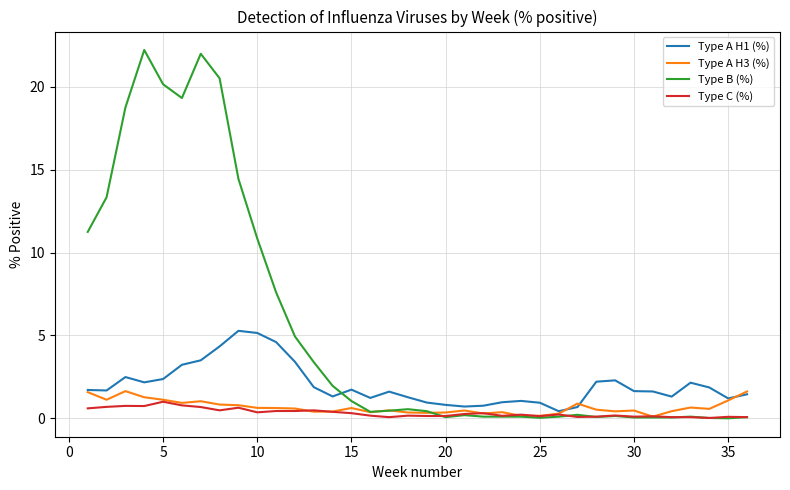

Which series has the largest range (max minus min)?

Type B (%)